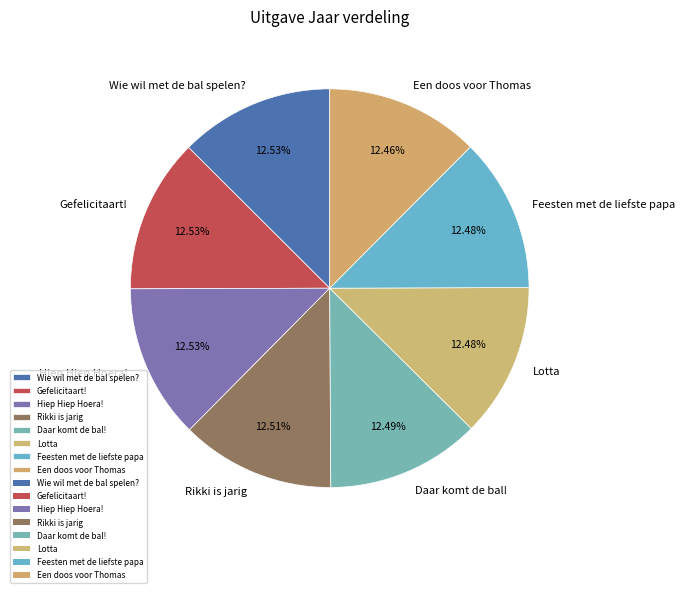

What is the ratio of the value at Feesten met de liefste papa to the value at Hiep Hiep Hoera!?

1.0